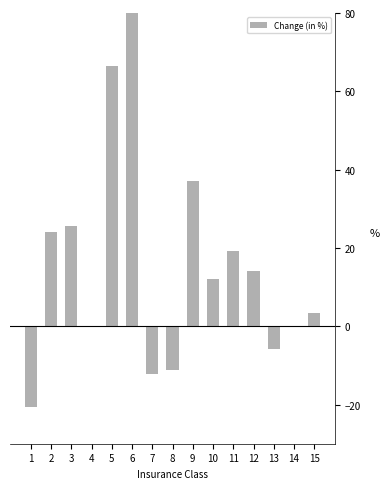

What is the sum of all values?

629.7